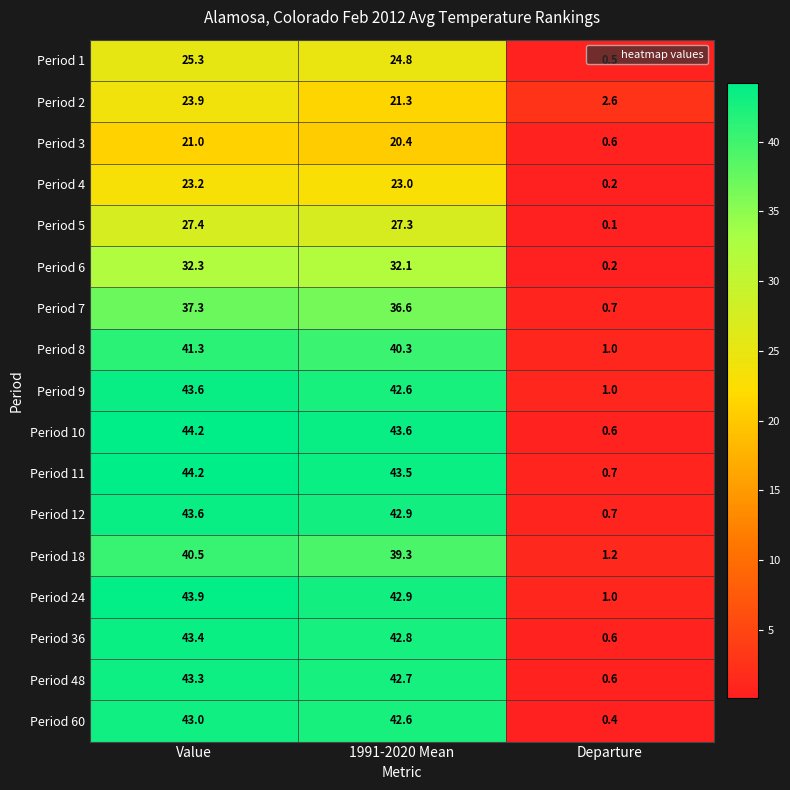

List the labels in order of Period 7 value, smallest first.

Departure, 1991-2020 Mean, Value